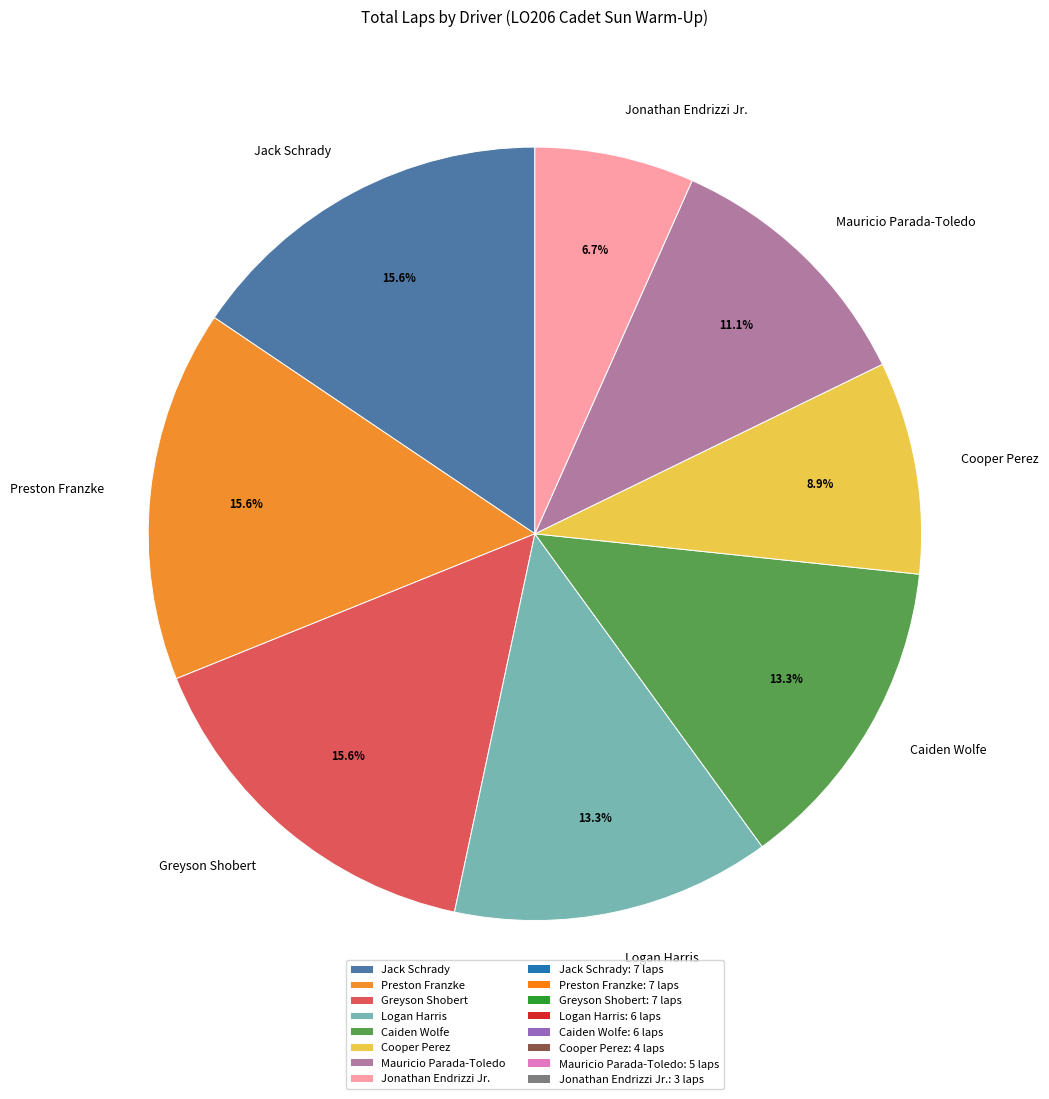

What is the ratio of the value at Cooper Perez to the value at Greyson Shobert?

0.6